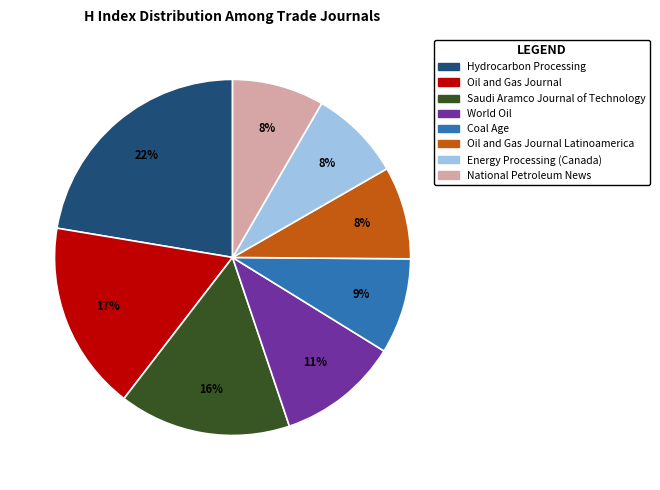

Is there any slice that represents more than half of the pie?

No